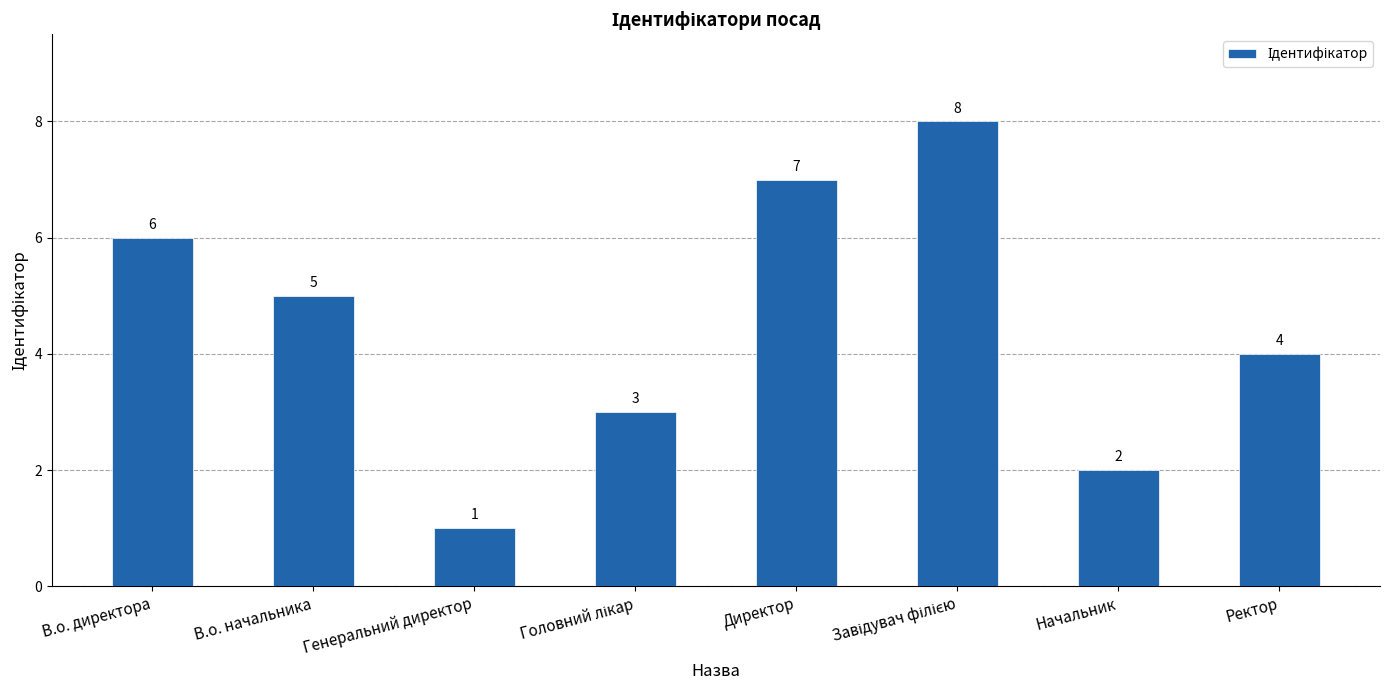

How many bars are there in total?

8